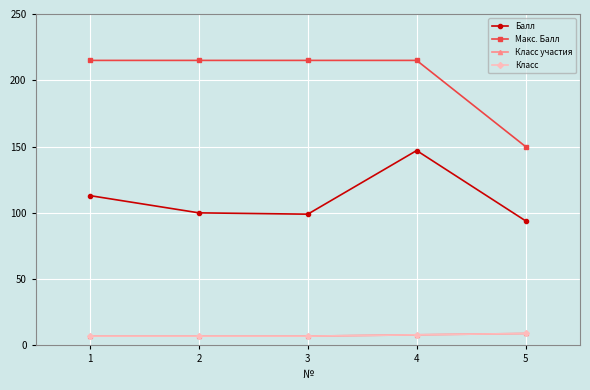

What is the spread (max minus min) of values at 3?

208